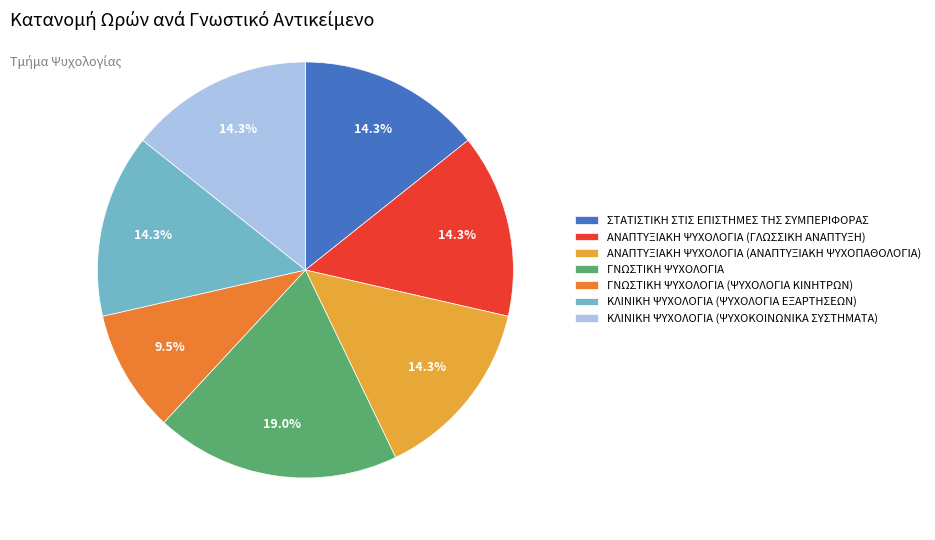

What percentage is the ΚΛΙΝΙΚΗ ΨΥΧΟΛΟΓΙΑ (ΨΥΧΟΚΟΙΝΩΝΙΚΑ ΣΥΣΤΗΜΑΤΑ) slice, to the nearest percent?

14%